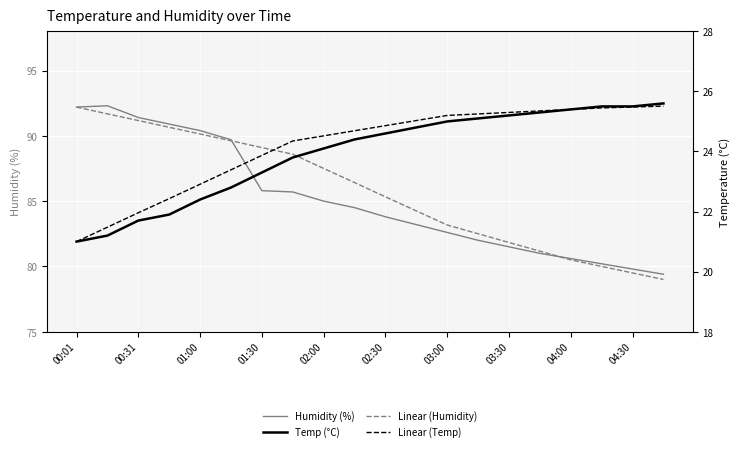

How many intersections are there between Humidity (%) and Linear (Humidity)?

2